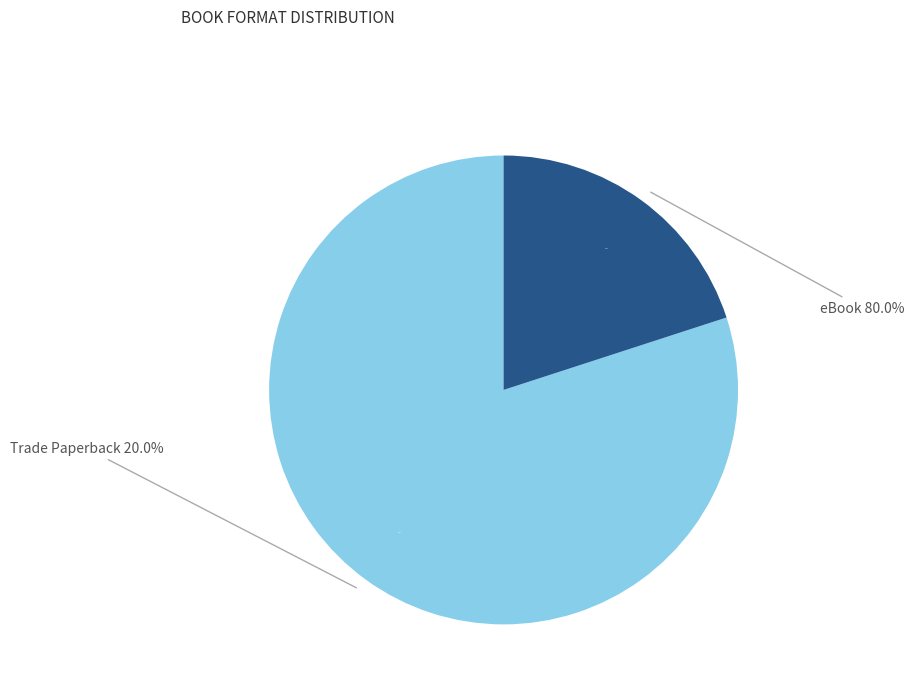

Between Trade Paperback and eBook, which is larger?

eBook